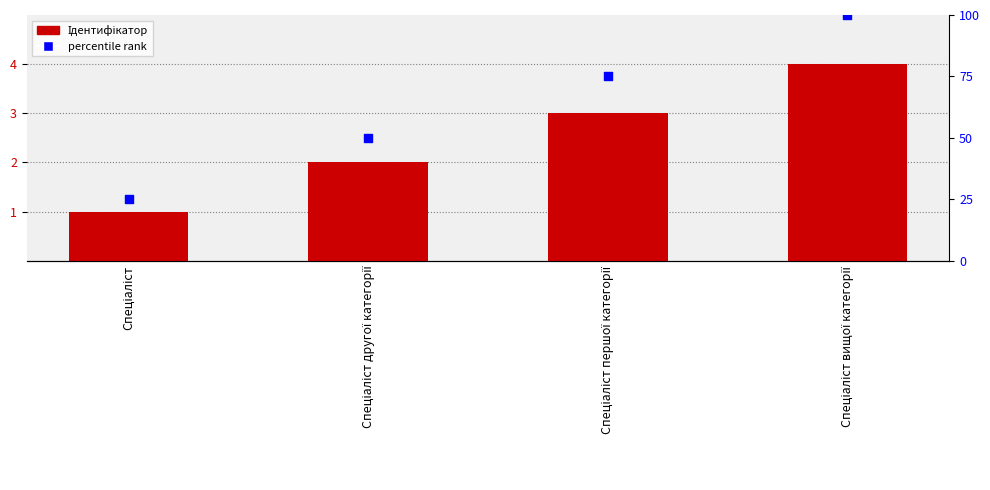

Which series contains the highest Y value?

percentile rank